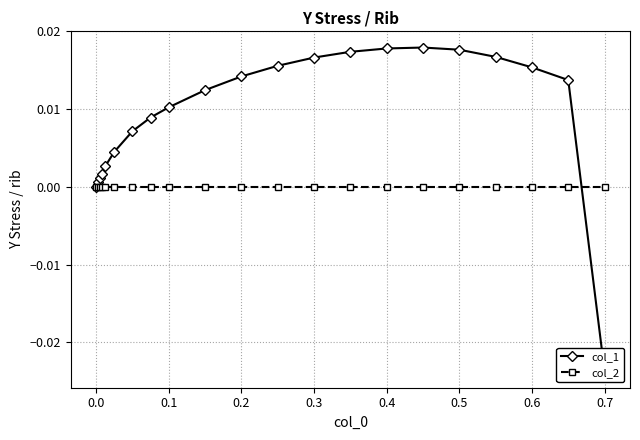

Does the chart display data point markers on the line(s)?

Yes